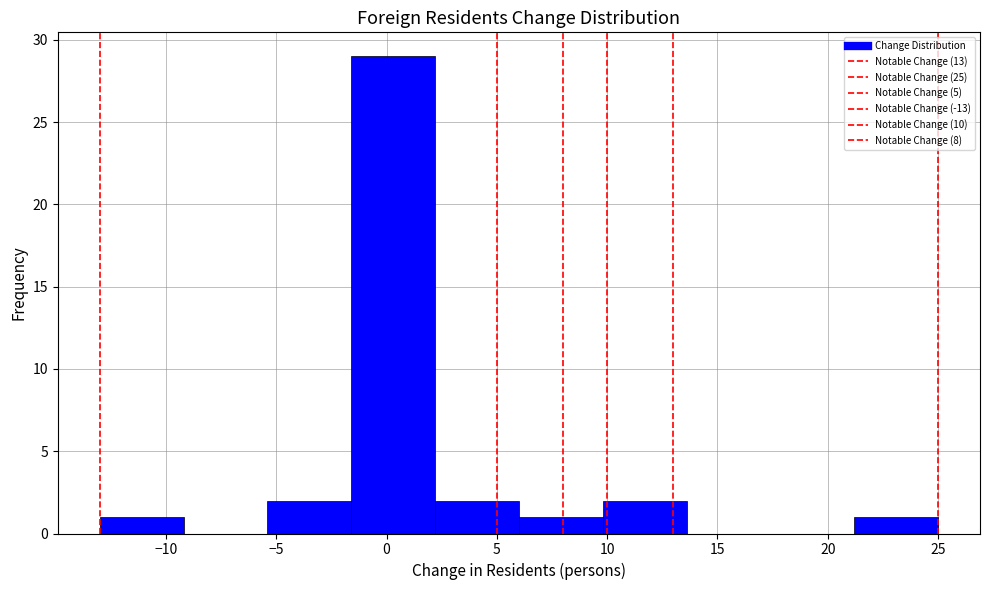

How tall is the bar that spans -13.0 to -9.2 on the x-axis? Neither the bar edges nor the heights are printed on the chart, so give them approximately, as read against the axes.

1